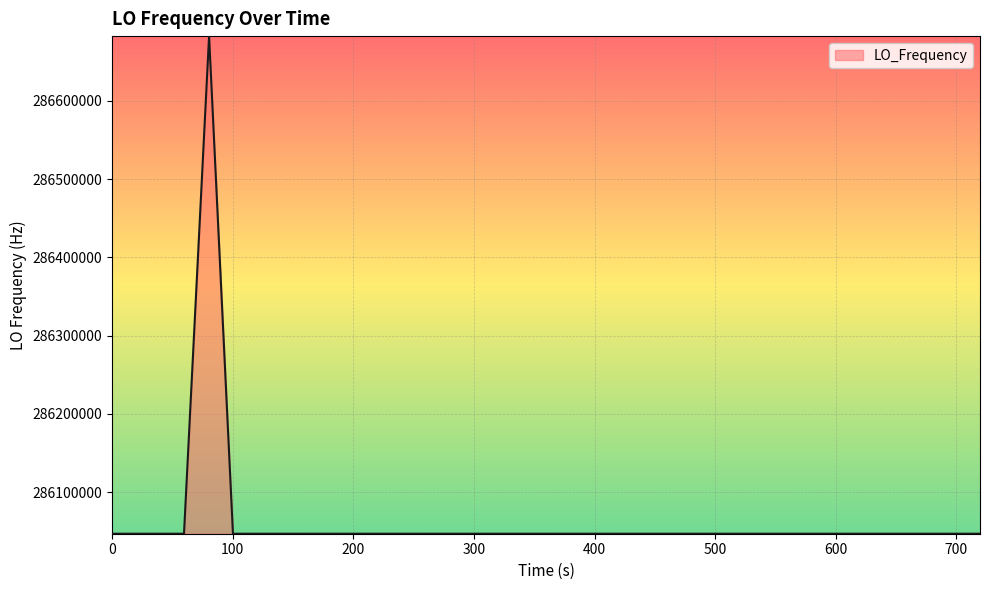

What is the minimum value shown in the chart?

286046998.5